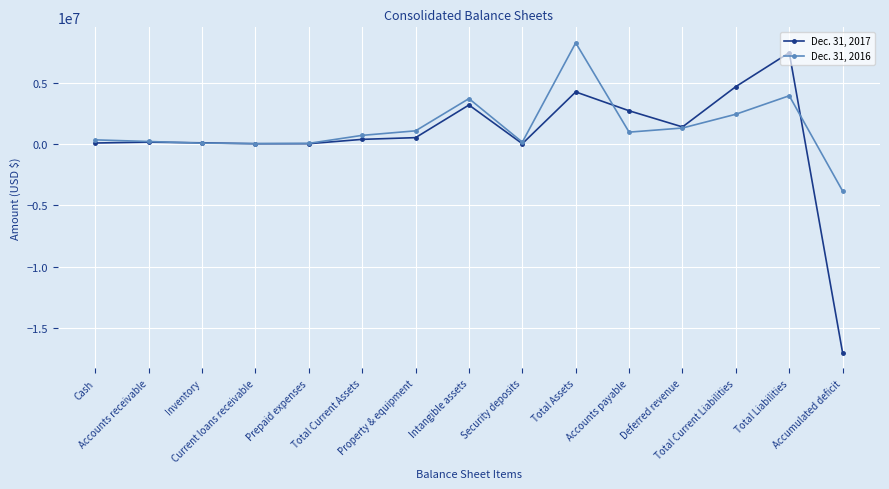

What is the label of the 15th point from the right?

Cash